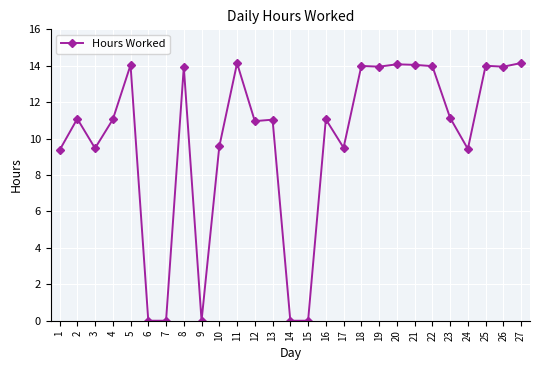

What is the sum of all values?

267.9